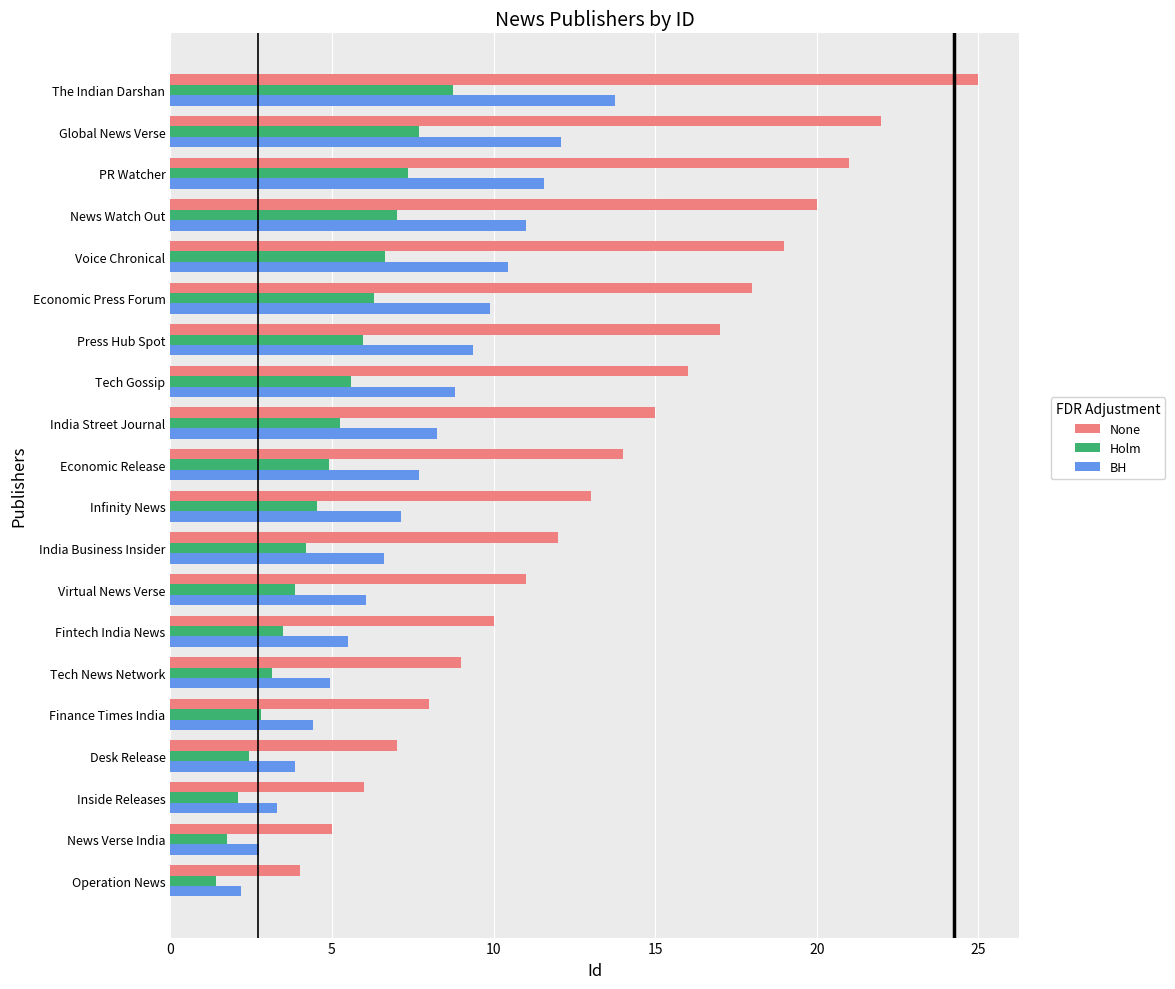

What is the sum of the None values at News Watch Out and Global News Verse?

42.0